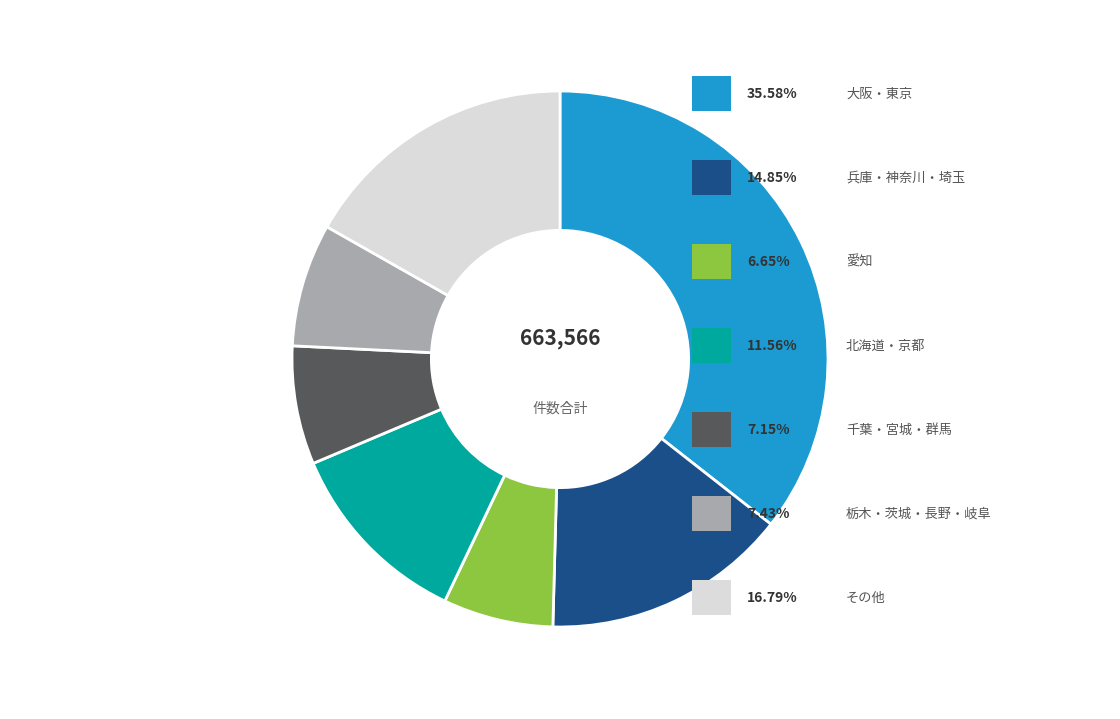

Is there a majority slice in this chart?

No